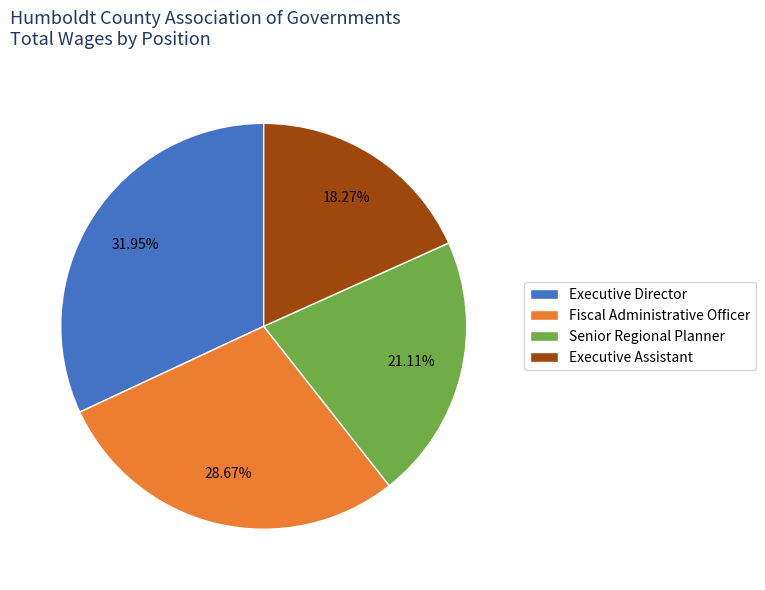

True or false: Fiscal Administrative Officer accounts for 29% of the total.

True